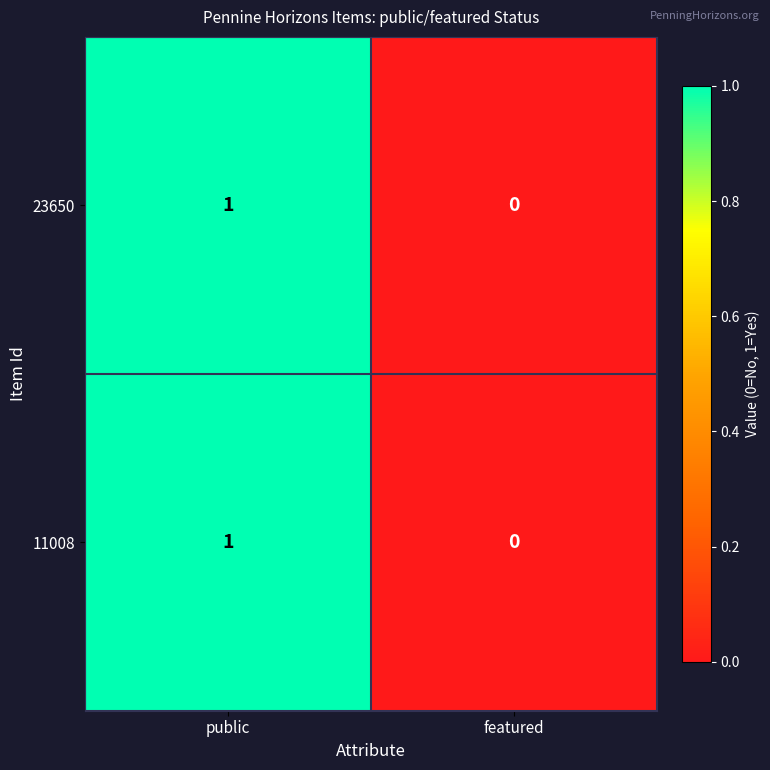

Reading left to right, list all the values displayed in this chart.

23650: public=1	featured=0
11008: public=1	featured=0